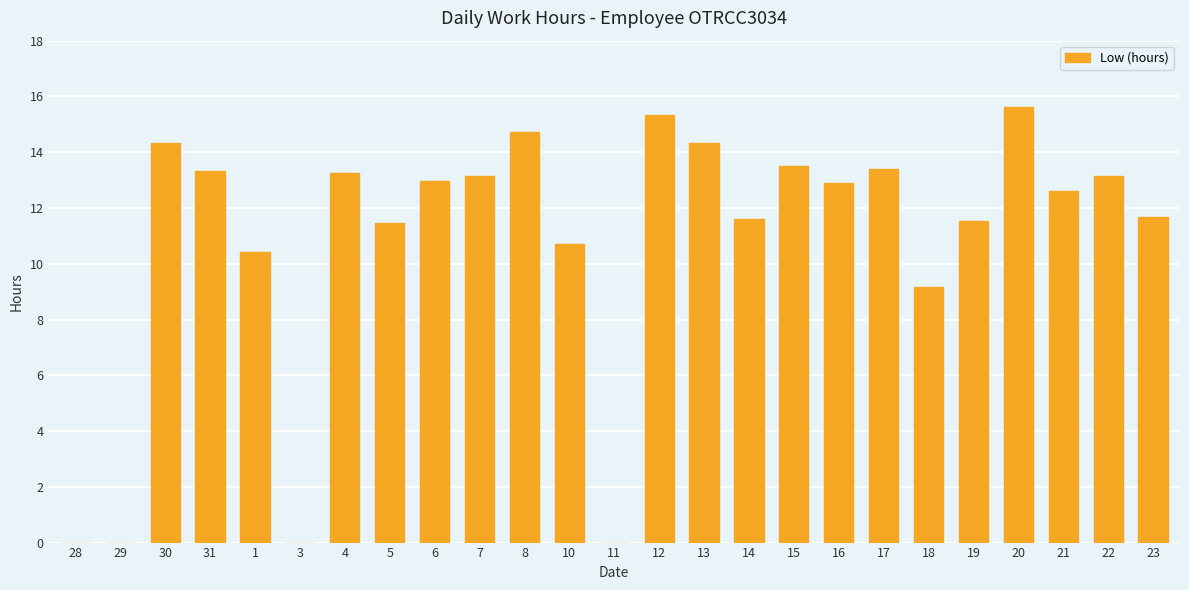

Is it true that the value at 3 is -7.9?

False